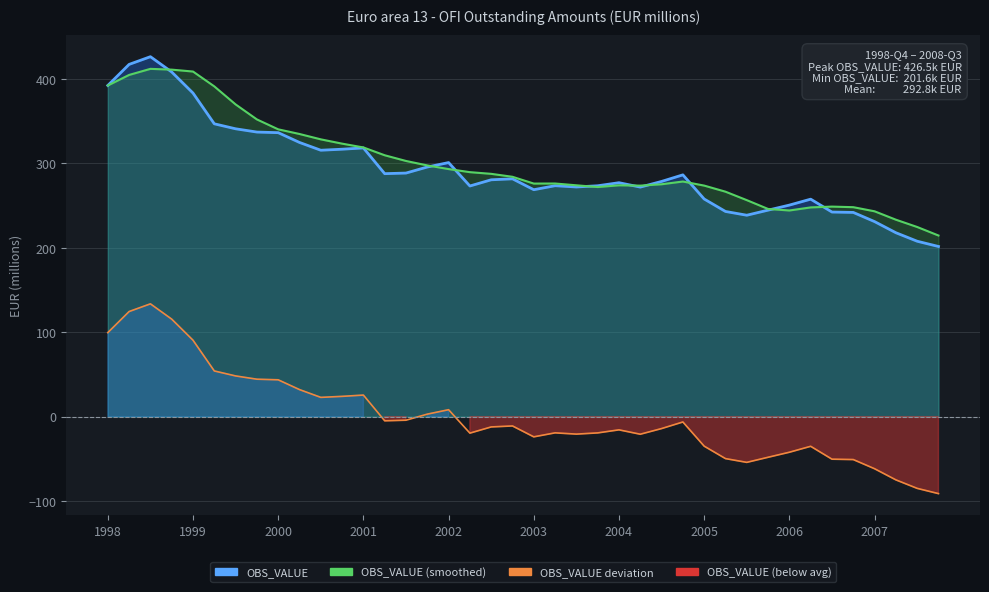

What is the difference between the maximum and minimum values?

224.8